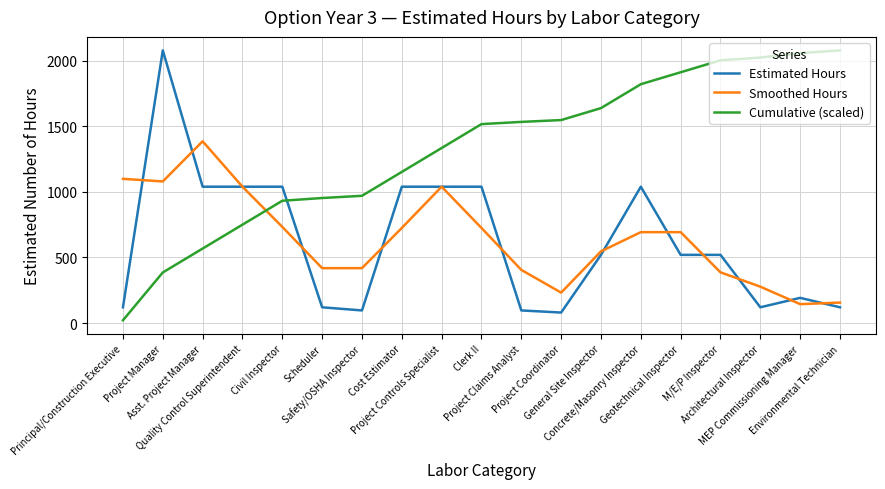

How many times do Cumulative (scaled) and Smoothed Hours cross each other?

1